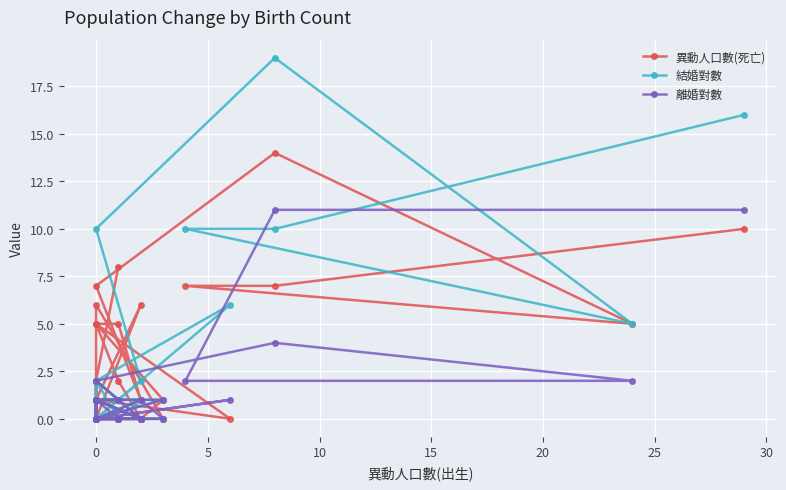

The value of 異動人口數(死亡) at 35 is -8. True or false?

False